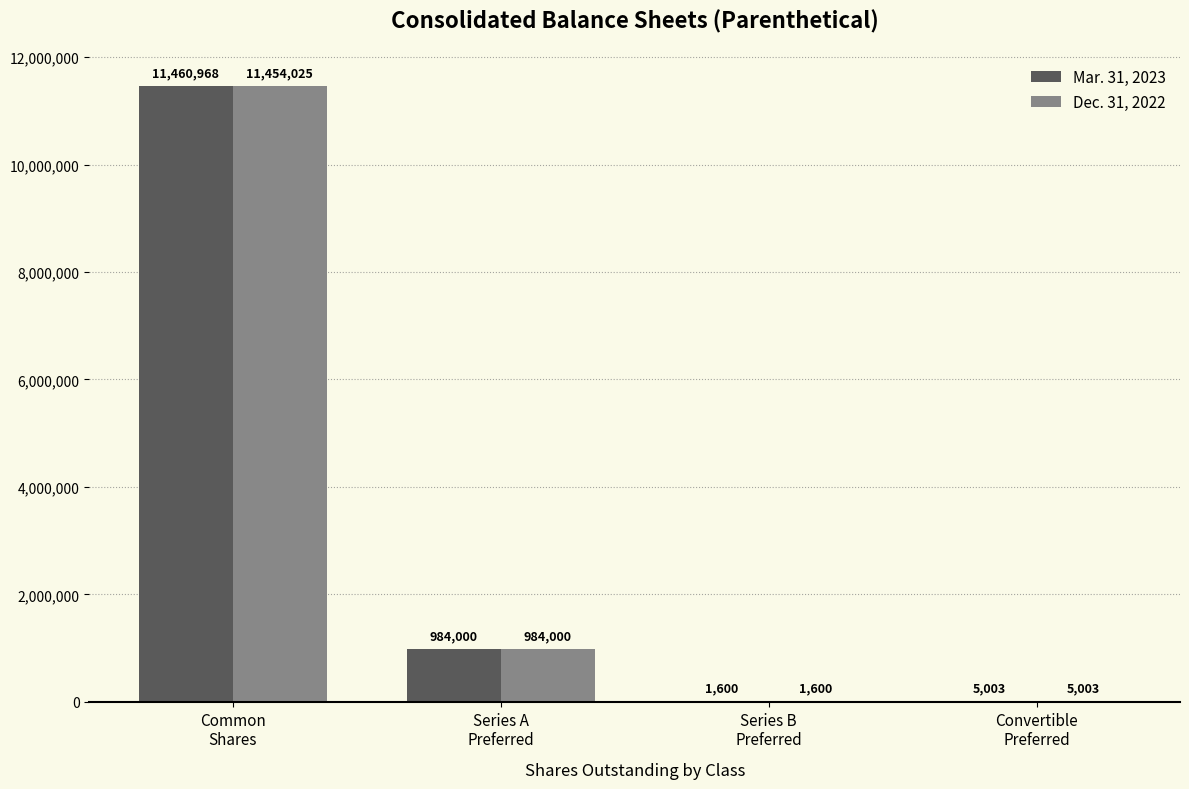

The value of Mar. 31, 2023 at Convertible
Preferred is 5003. True or false?

True